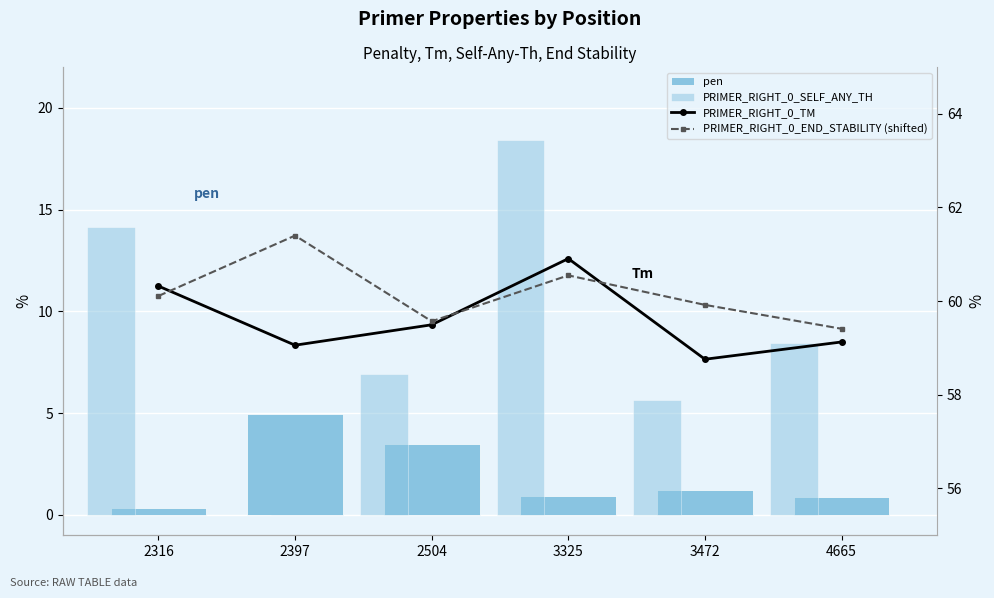

What is the difference between the PRIMER_RIGHT_0_TM values at 2504 and 3472?

0.7